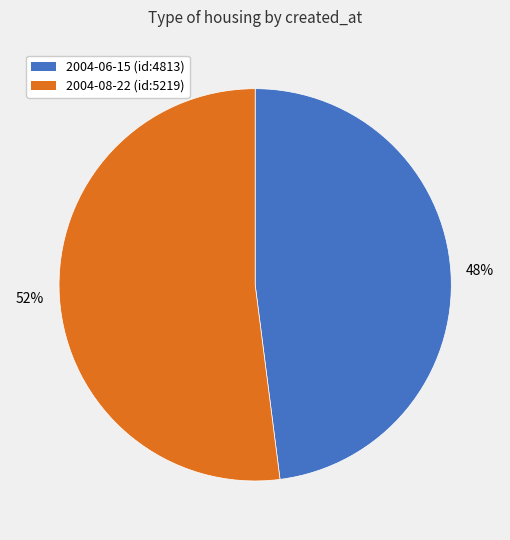

Which slice is the smallest?

2004-06-15